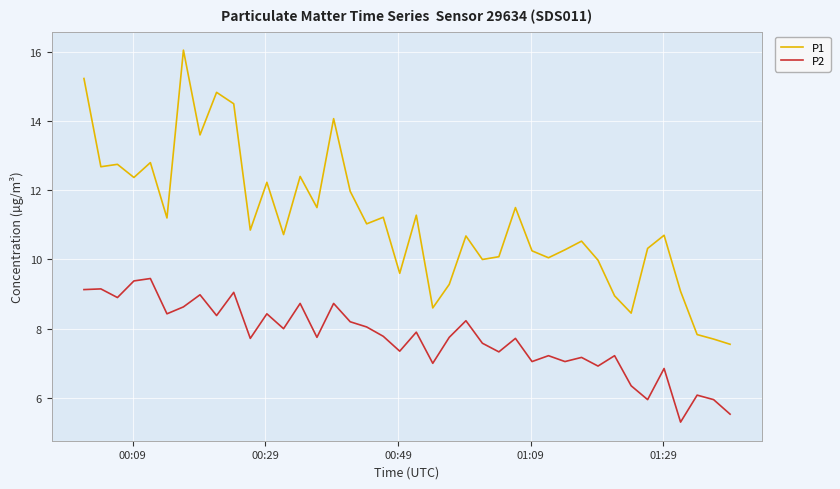

Does the chart display data point markers on the line(s)?

No